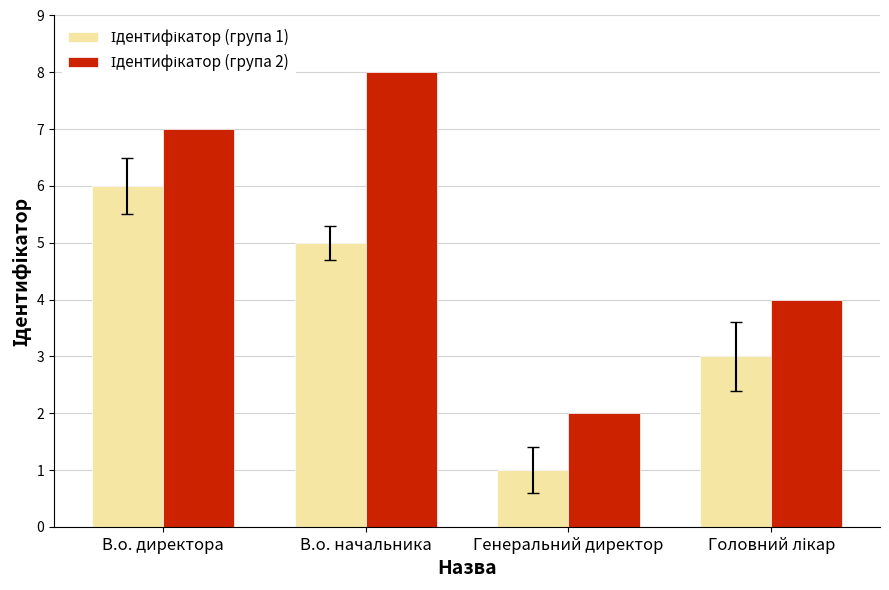

What is the maximum value shown in the chart?

8